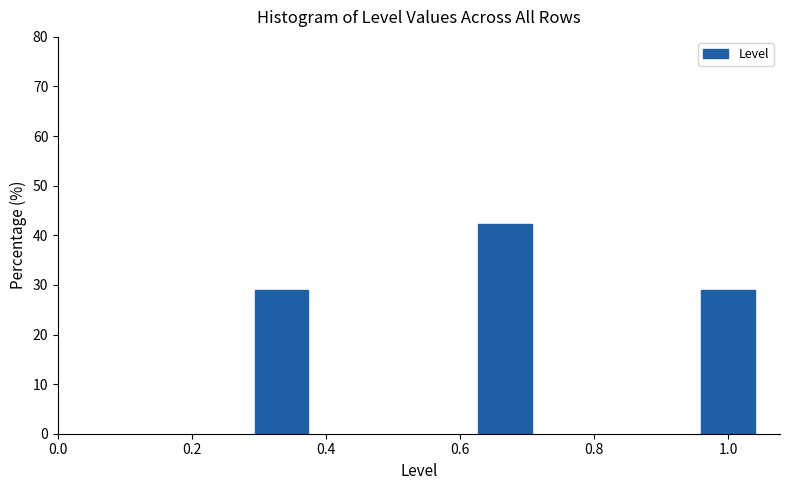

Reading left to right, what are all the values shown in this chart?

0.4=28.9	0.6=42.2	1.0=28.9